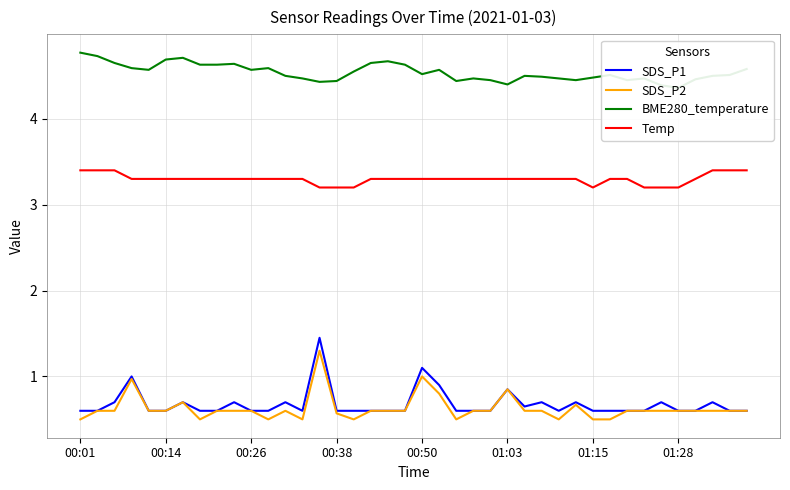

What is the spread (max minus min) of values at 37?

3.9